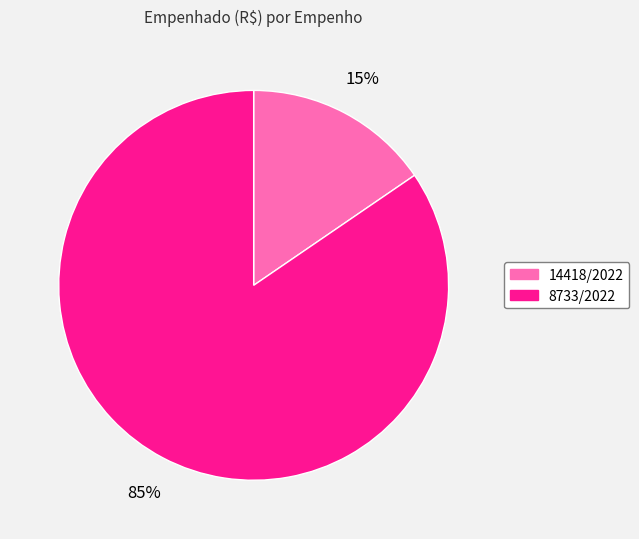

Is it true that 8733/2022 is 91% of the pie?

False